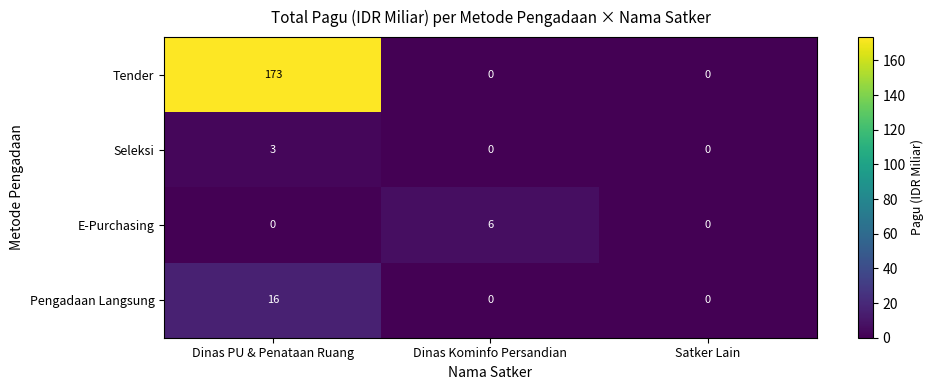

At which category does the chart reach its peak across all series?

Dinas PU & Penataan Ruang